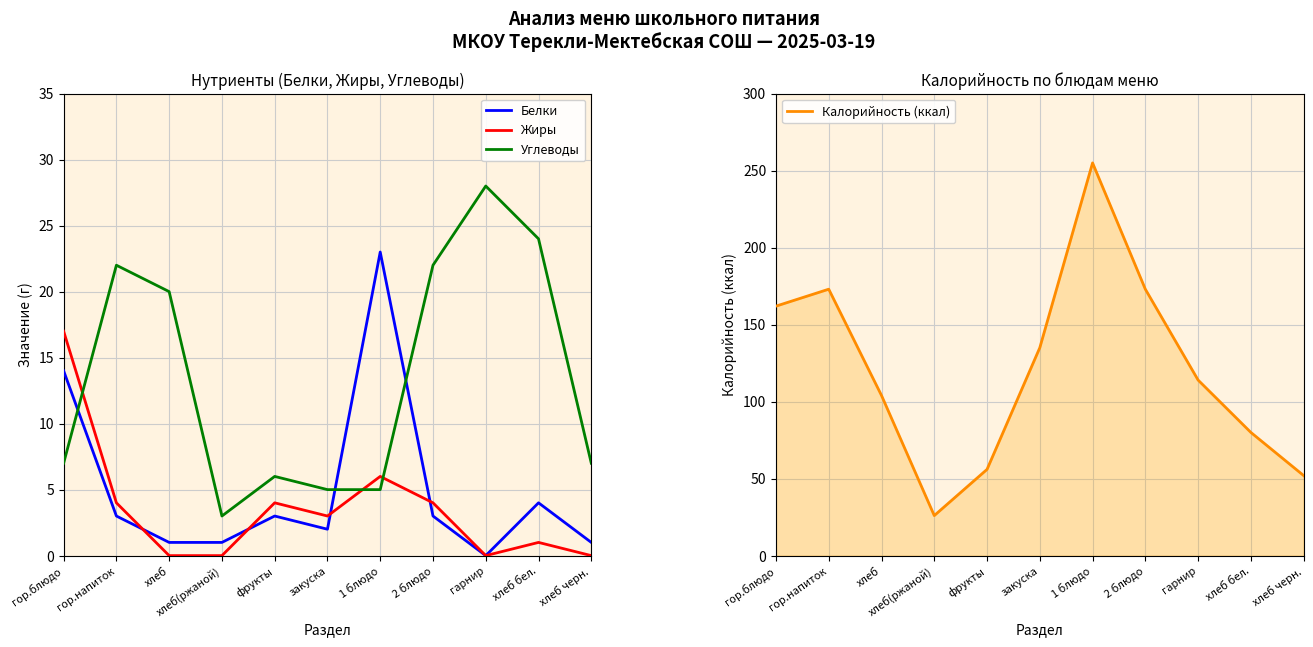

The Жиры series shows 1 at гор.напиток. True or false?

False